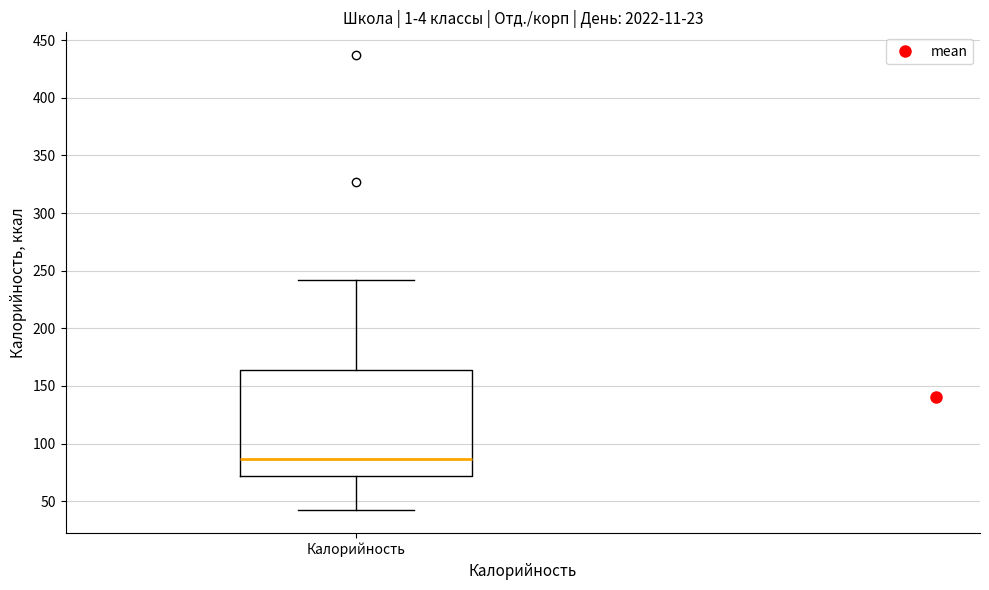

Transcribe this box plot: give where the median line is, the range the box spans, and where the two whiskers end, as read against the y-axis. The values are not printed on the chart, so give them approximately, as read against the axis.

median 85, box 70 to 165, whiskers 40 to 240